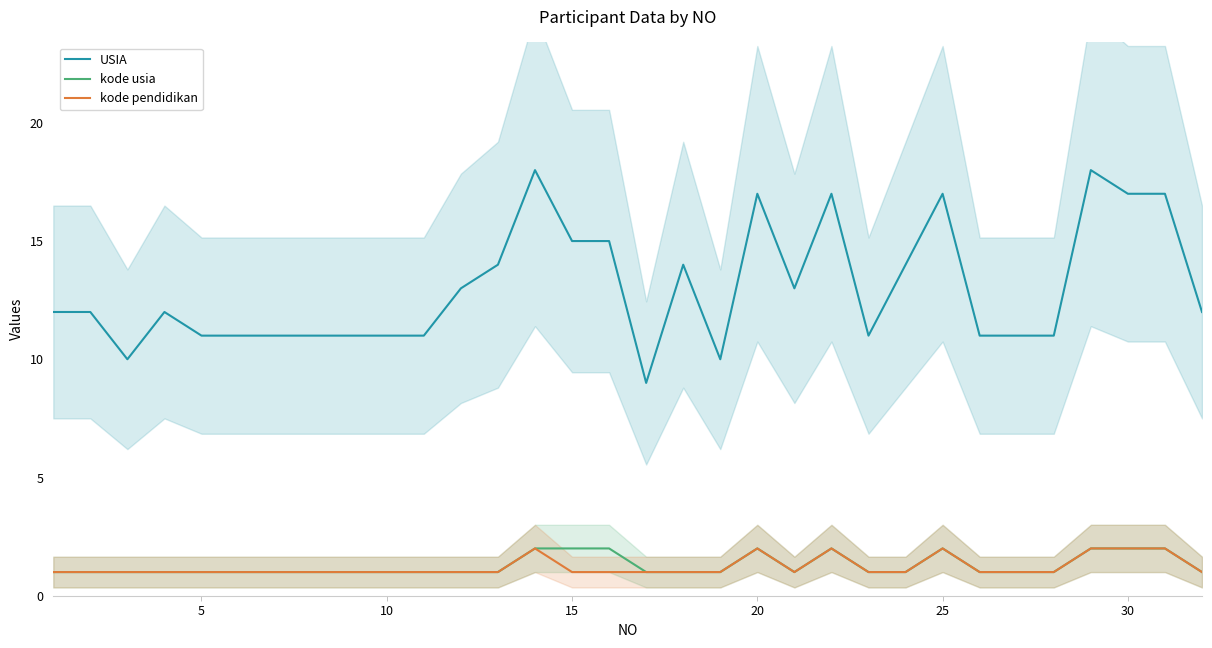

True or false: USIA and kode usia intersect in this chart.

False